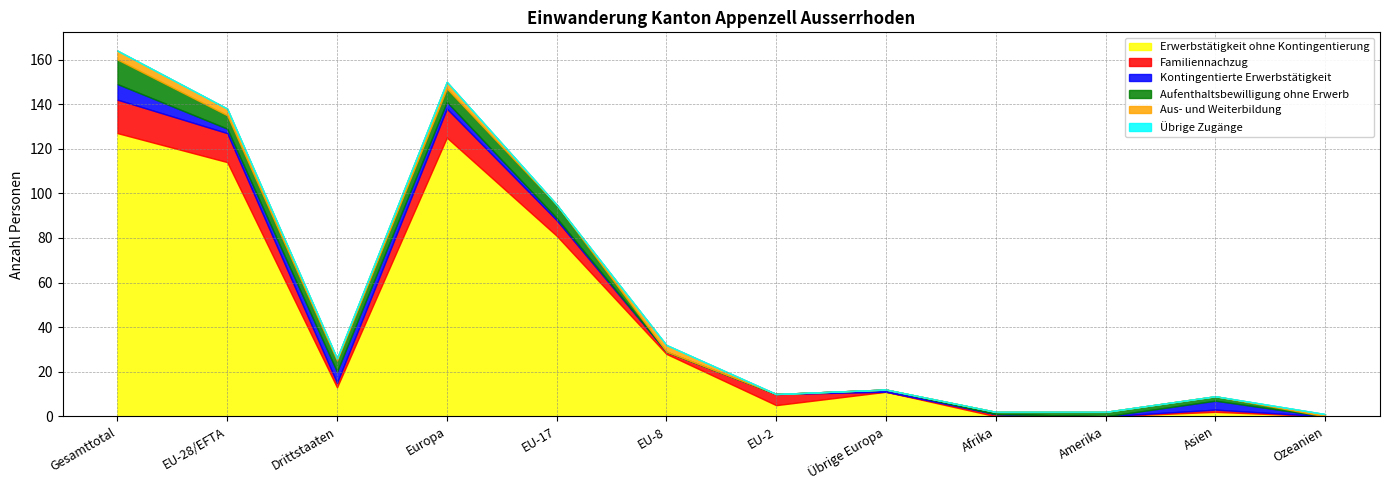

In Kontingentierte Erwerbstätigkeit, how many points are higher than both neighbors (excluding endpoints)?

3